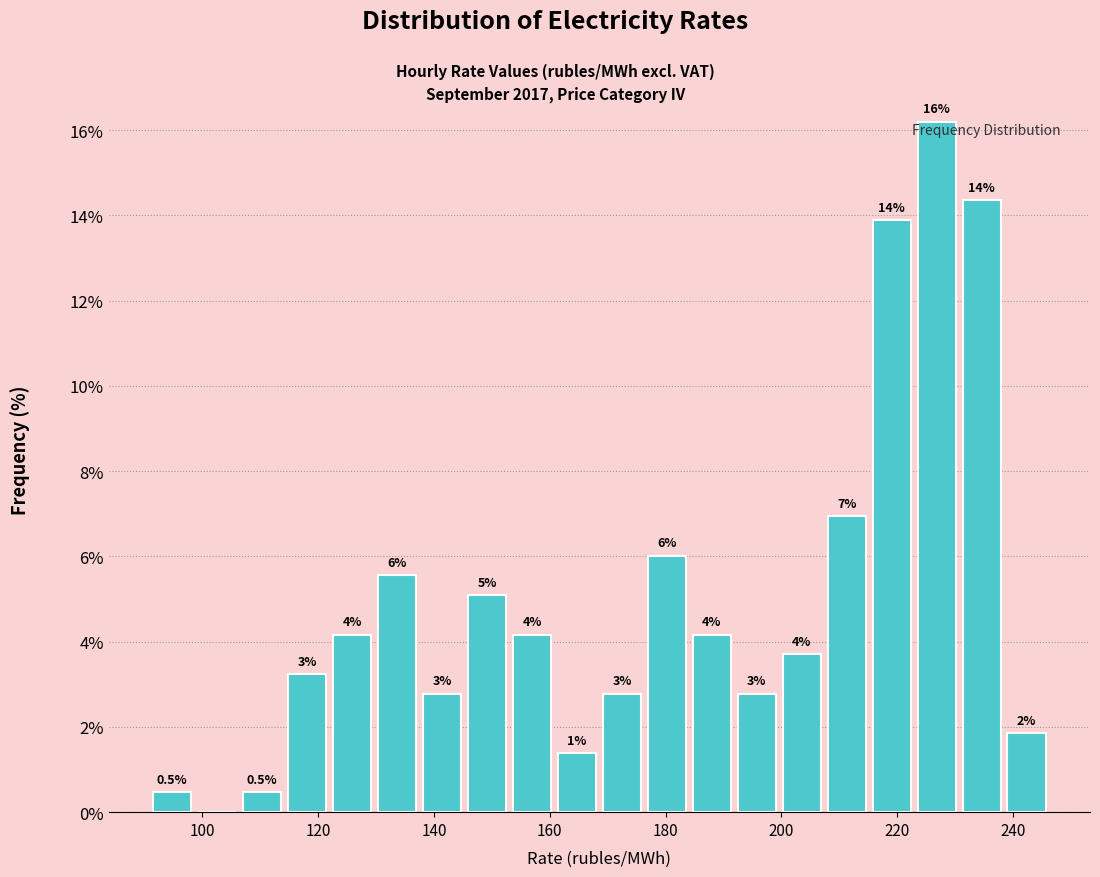

Around what value on the x-axis is the tallest bar? Give the approximate position of its centre, as read against the axis.

226